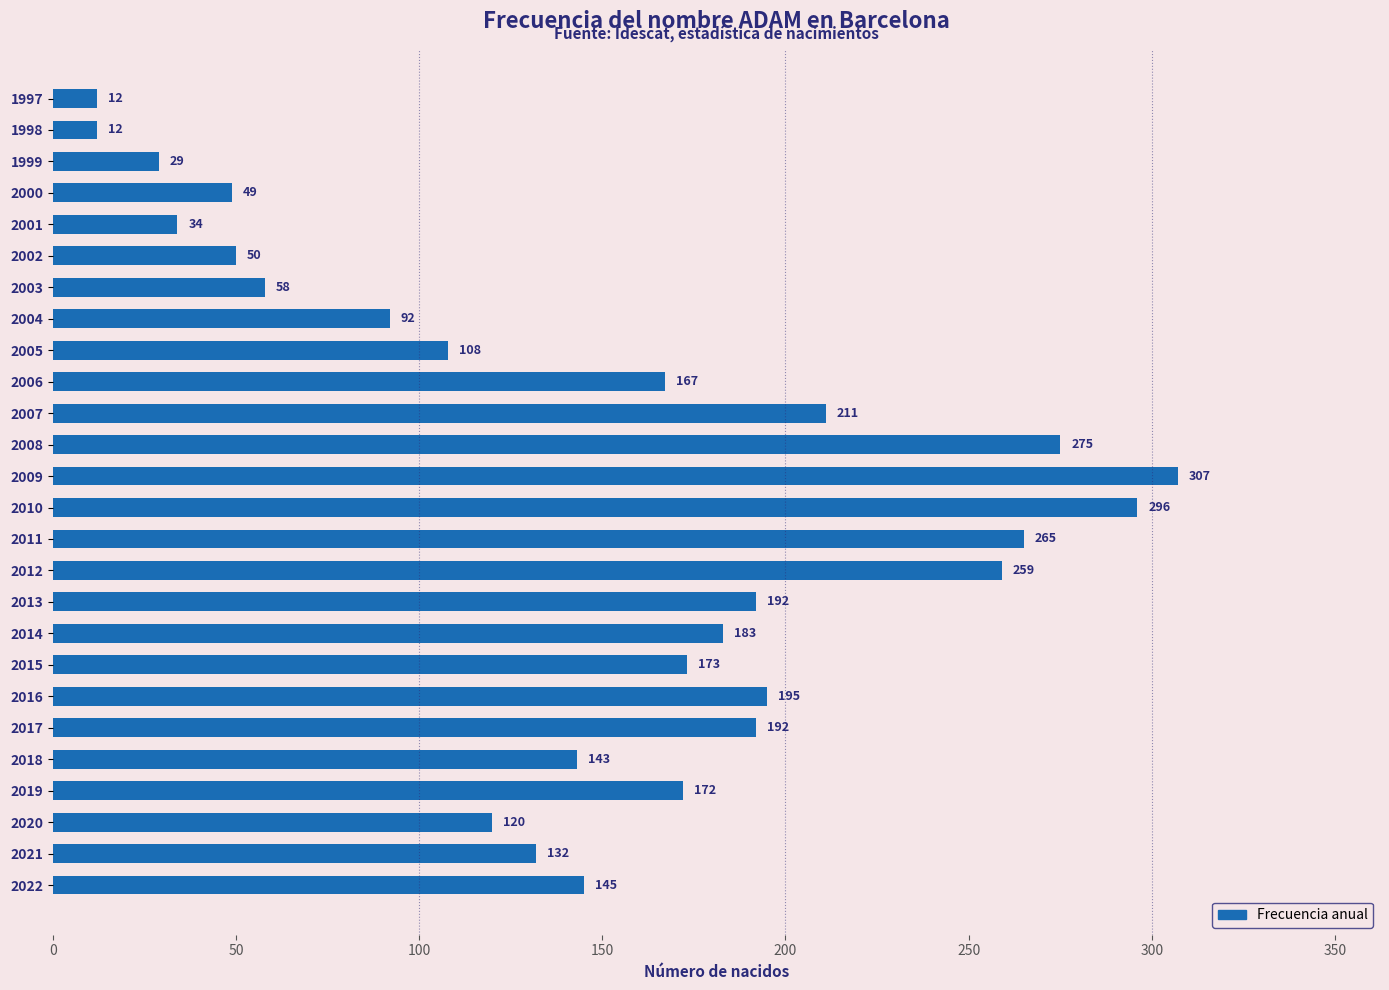

What is the sum of all values?

3871